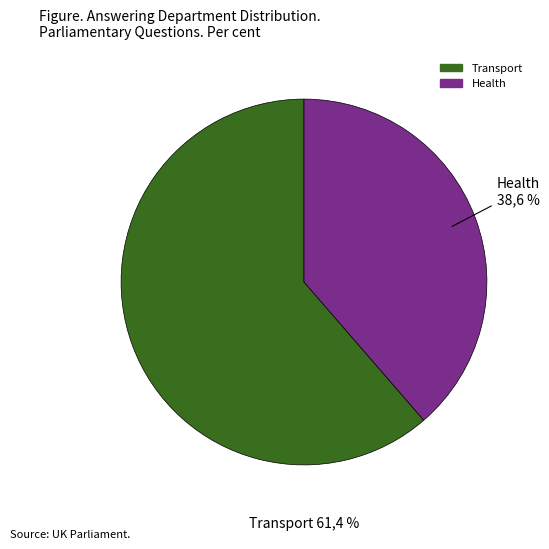

What is the largest slice in the pie chart?

Transport (answering dept id=27)